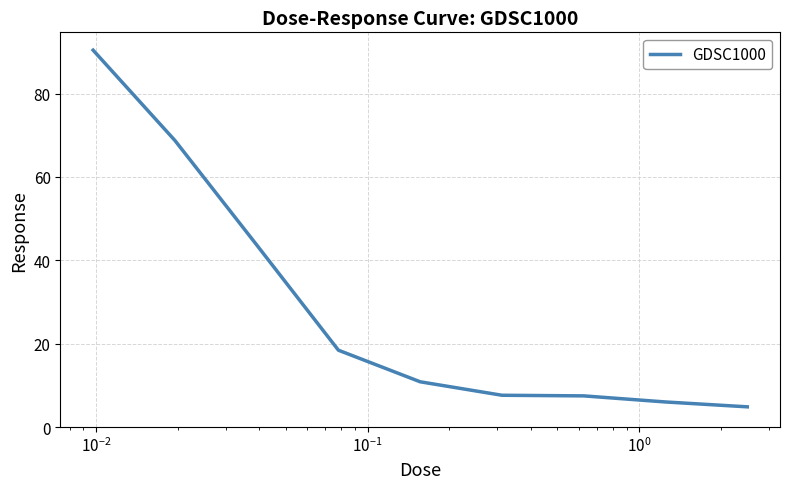

What is the maximum value shown in the chart?

90.4